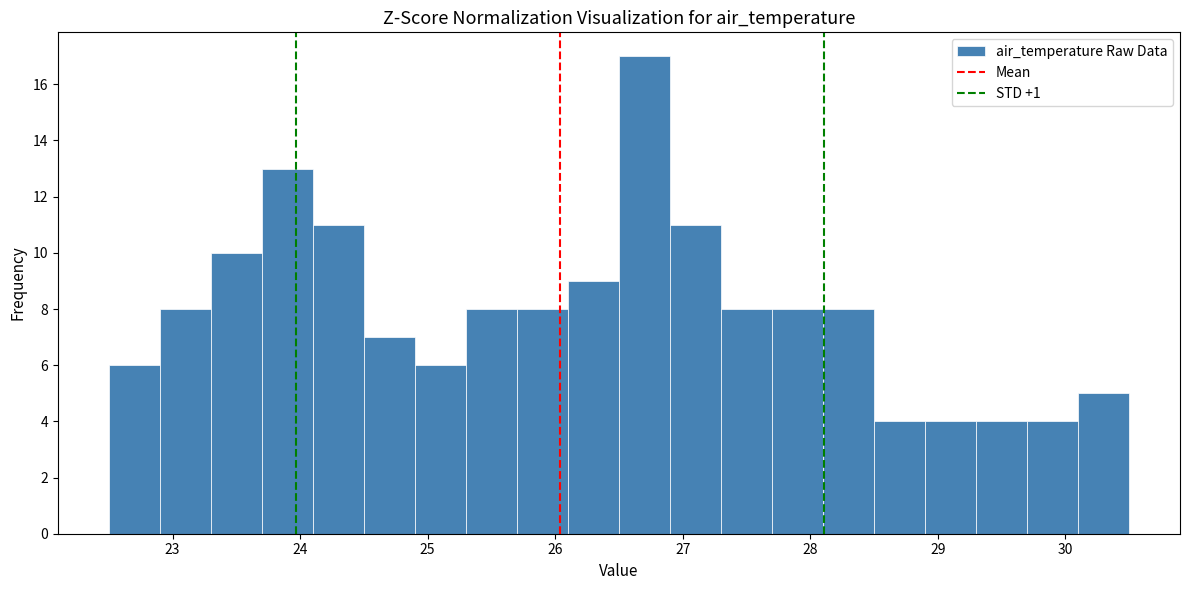

How tall is the bar that spans 28.5 to 28.9 on the x-axis? The values are not printed on the chart, so give them approximately, as read against the axis.

4